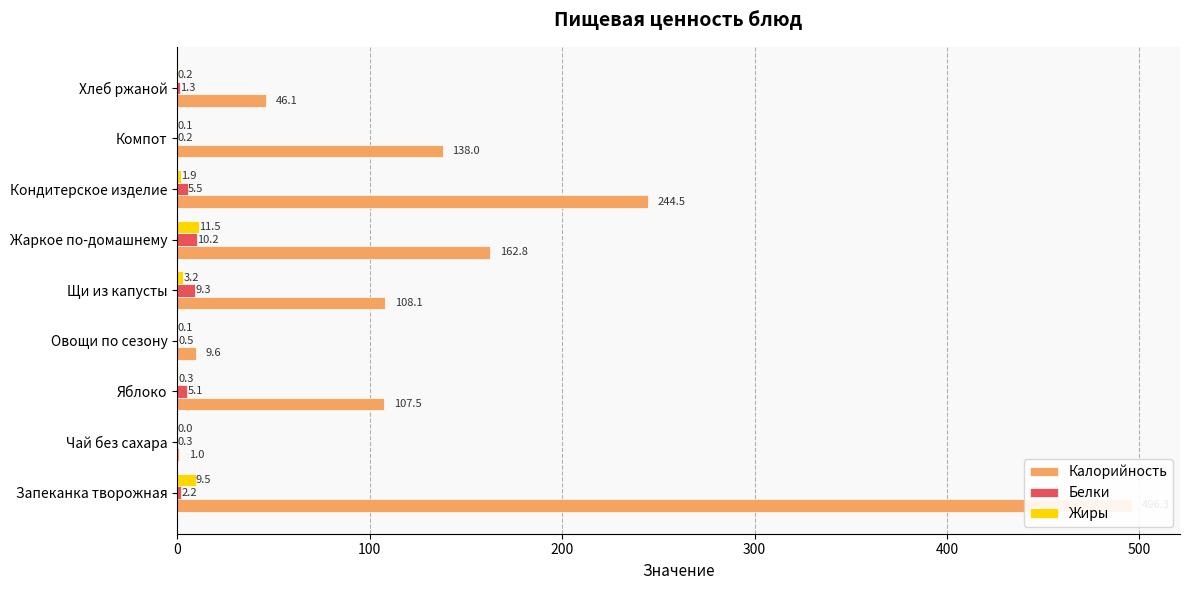

Is it true that Белки equals 3.6 at Щи из капусты?

False